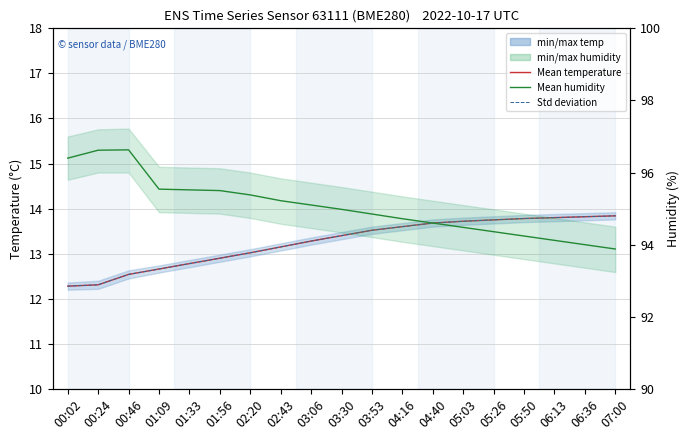

What is the sum of the Mean temperature values at 04:16 and 05:03?

27.3